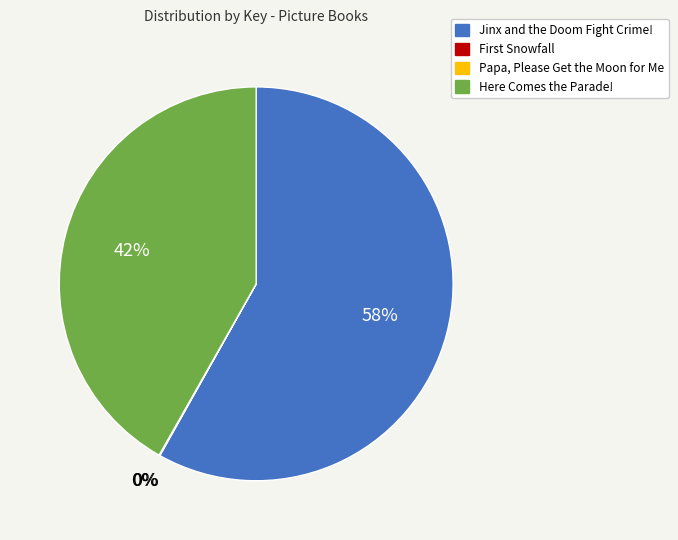

Which slice represents more than half of the pie?

Jinx and the Doom Fight Crime!